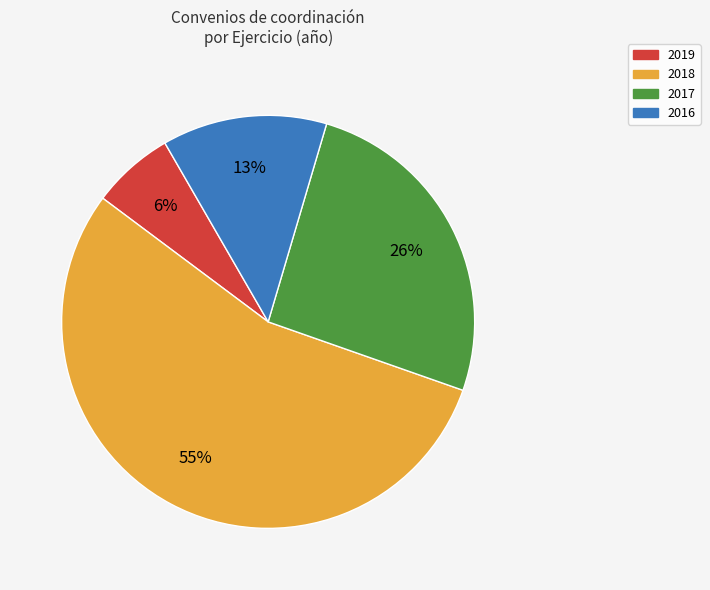

Does any single category account for the majority?

Yes